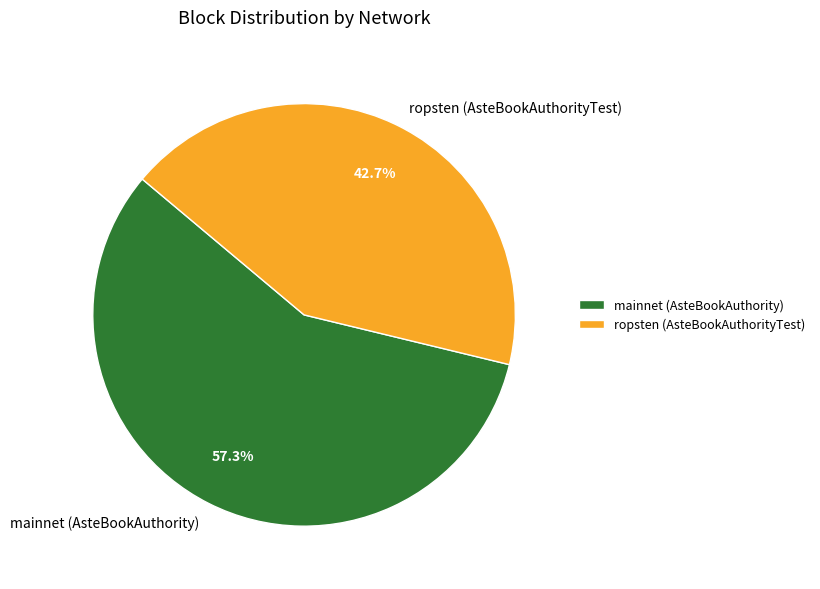

Does any single category account for the majority?

Yes